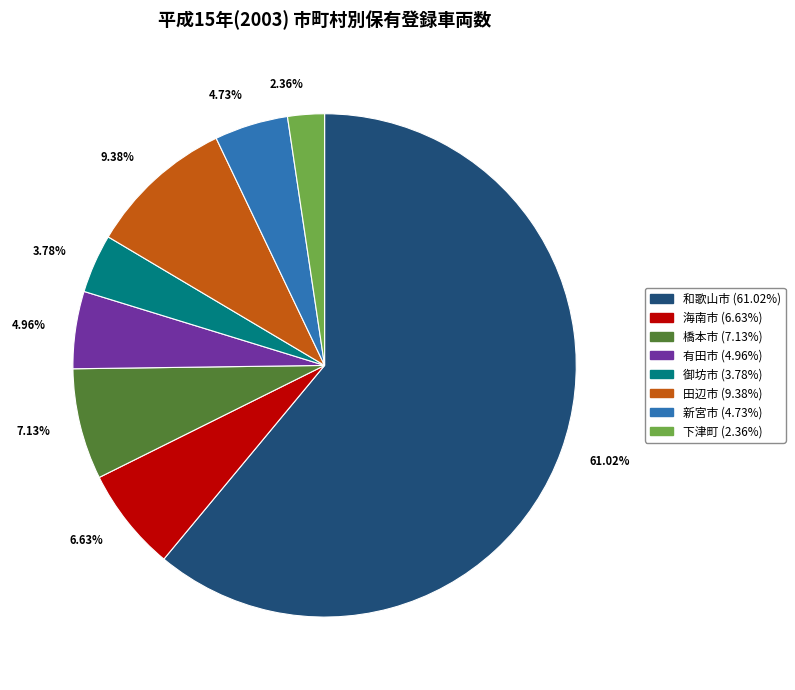

Which has a higher value, 和歌山市 or 御坊市?

和歌山市